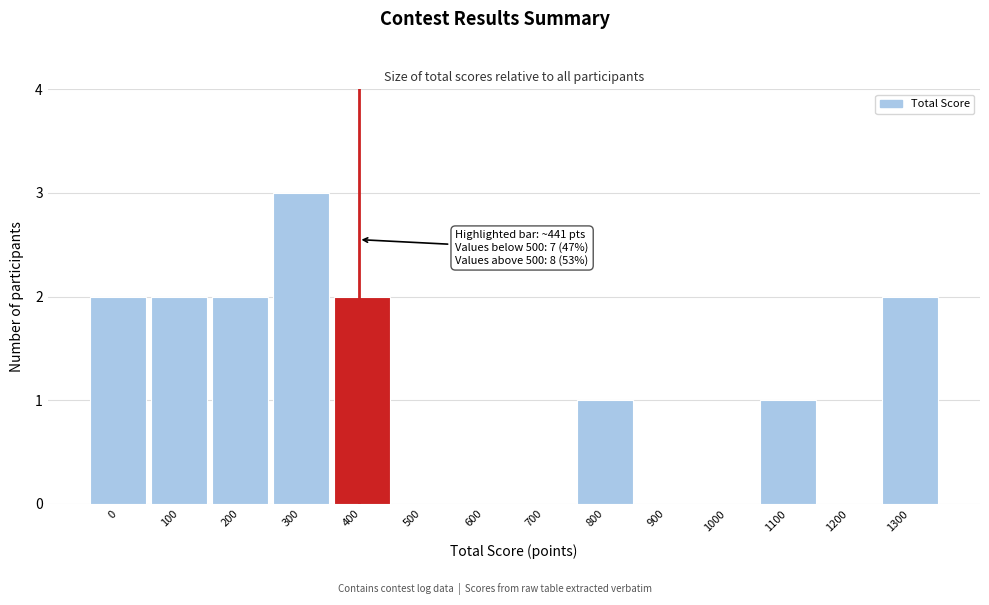

Reading right to left, extract all data points from this chart.

1300=2	1200=0	1100=1	1000=0	900=0	800=1	700=0	600=0	500=0	400=2	300=3	200=2	100=2	0=2